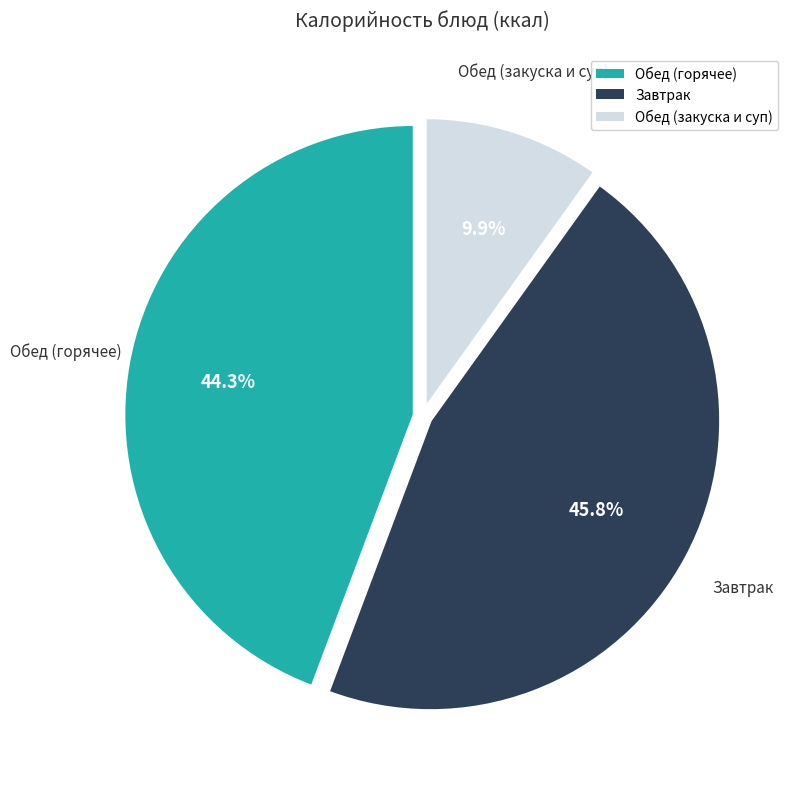

Is there a majority slice in this chart?

No